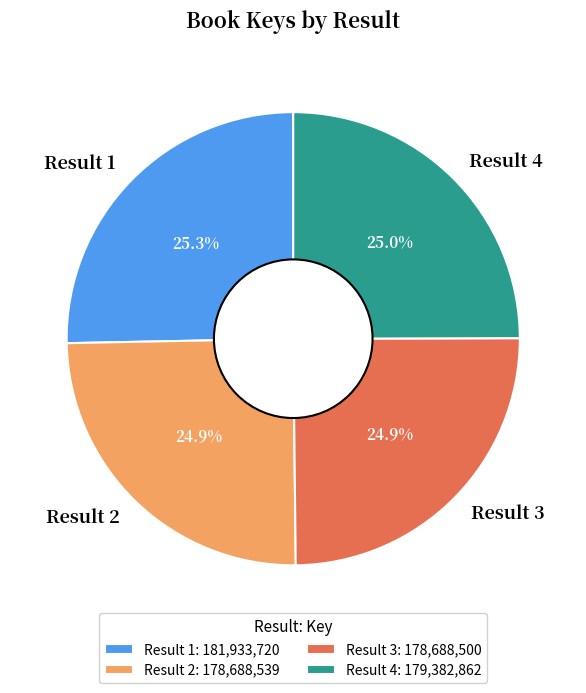

Is there a majority slice in this chart?

No